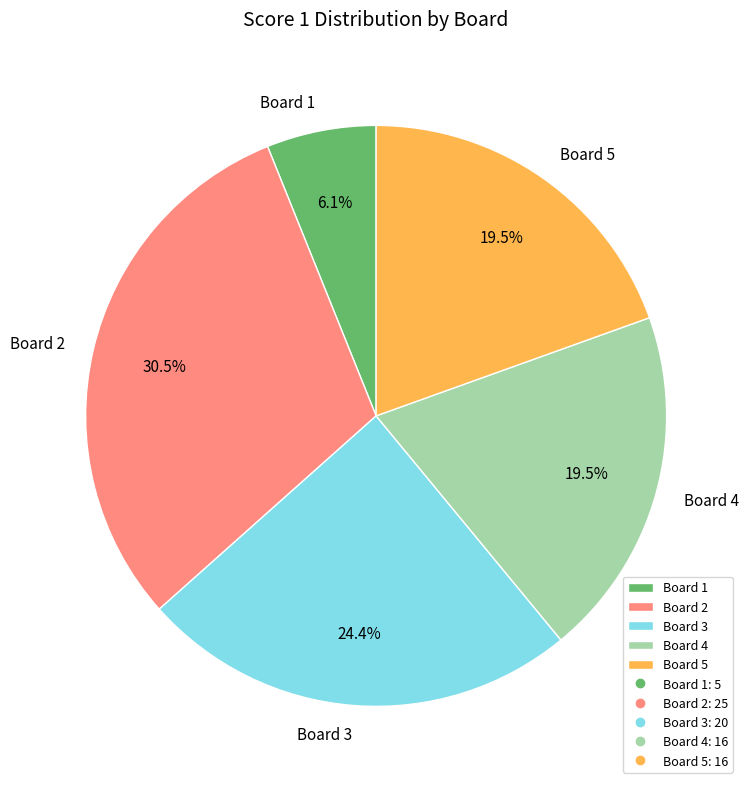

What percentage is the Board 1 slice, to the nearest percent?

6%